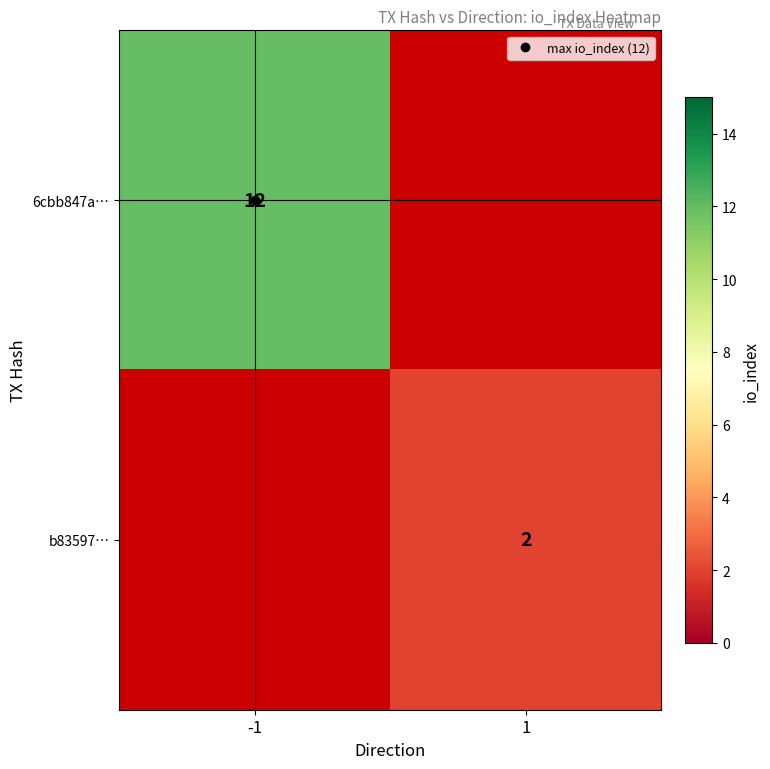

At how many categories does at least one series exceed 9?

1